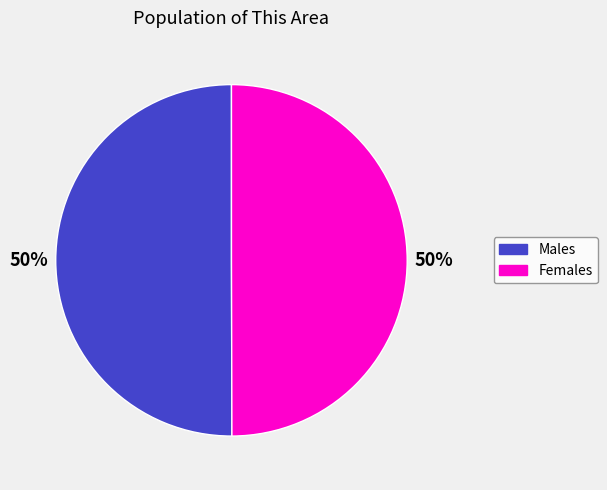

To the nearest percent, what is the average slice percentage?

50%